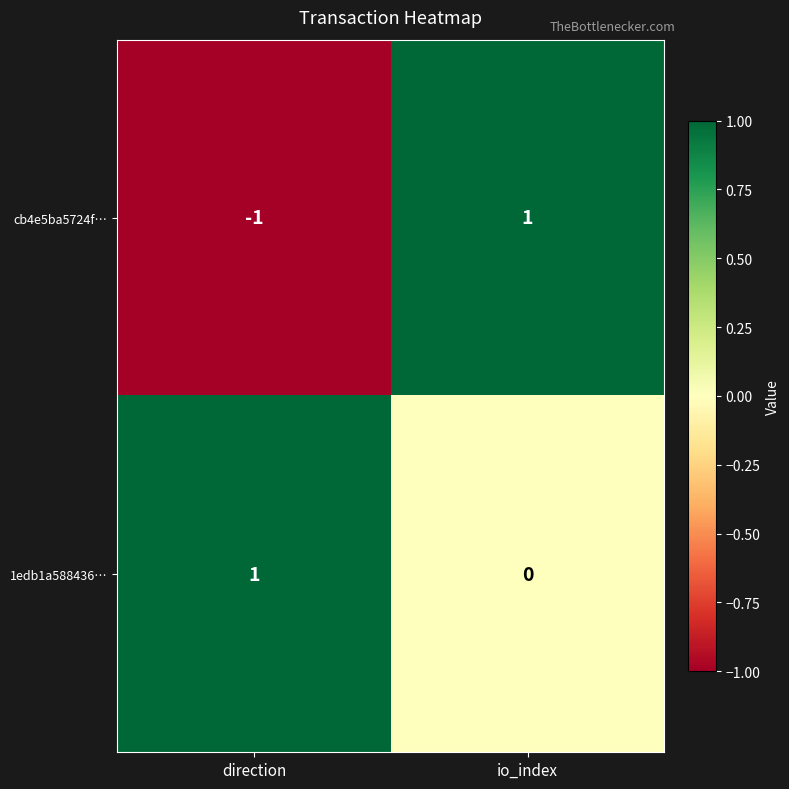

Which series has the largest total across all categories?

1edb1a588436…